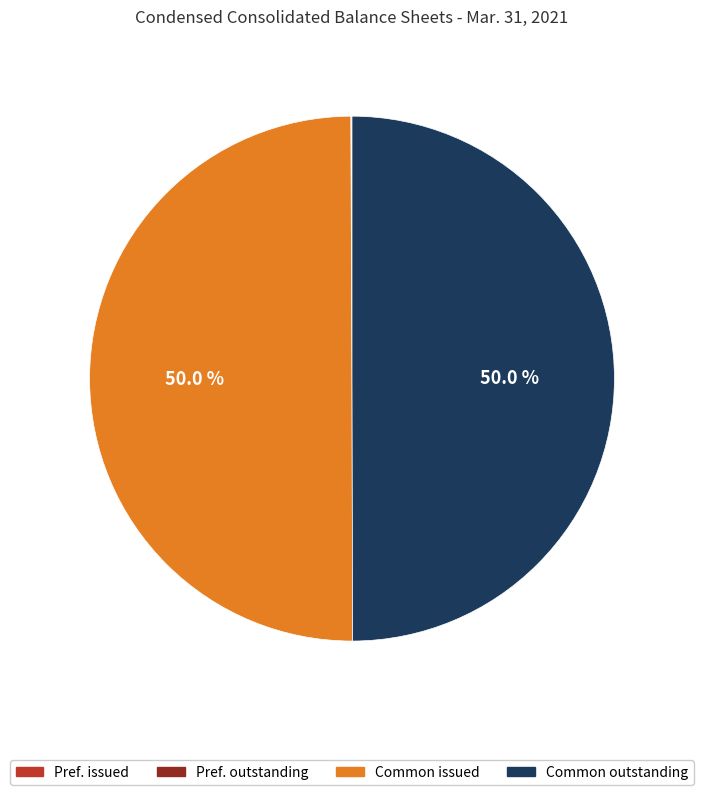

Which category has the smallest portion of the pie?

Preferred stock, shares issued